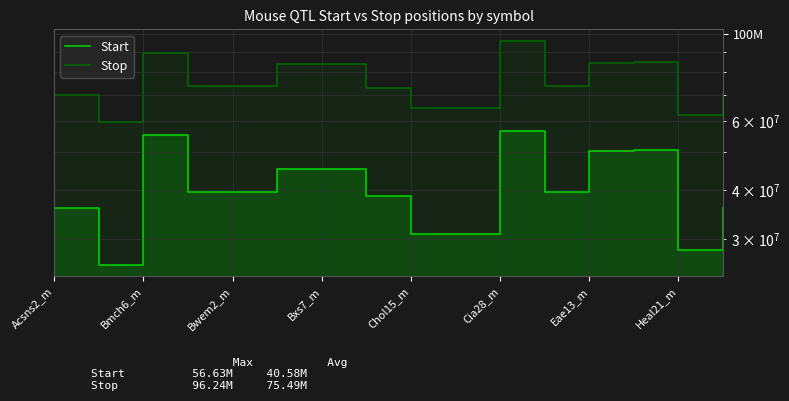

How many data points does each series have?

16